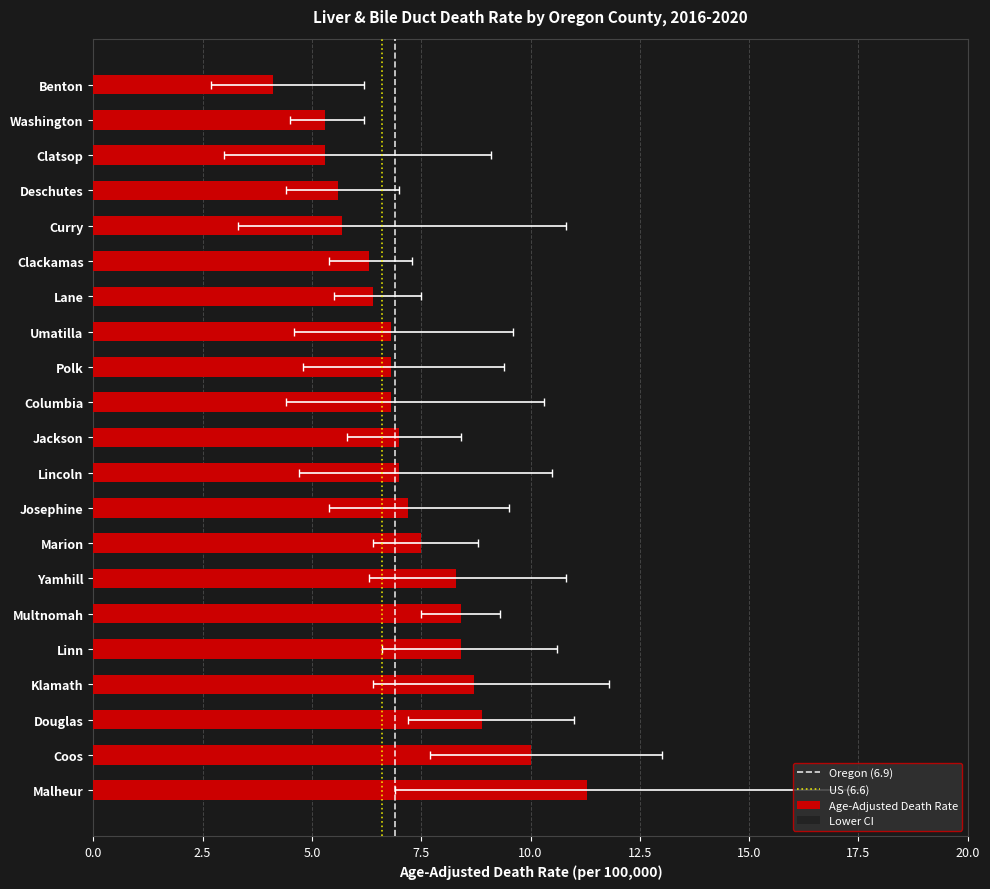

Reading left to right, extract all data points from this chart.

Age-Adjusted Death Rate: 11.3	10.0	8.9	8.7	8.4	8.4	8.3	7.5	7.2	7.0	7.0	6.8	6.8	6.8	6.4	6.3	5.7	5.6	5.3	5.3	4.1
Lower CI: 6.9	7.7	7.2	6.4	6.6	7.5	6.3	6.4	5.4	4.7	5.8	4.4	4.8	4.6	5.5	5.4	3.3	4.4	3.0	4.5	2.7